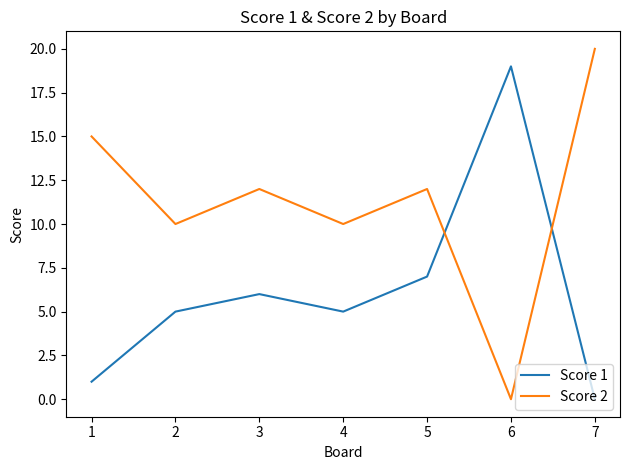

Rank the series by their maximum value, from highest to lowest.

Score 2, Score 1